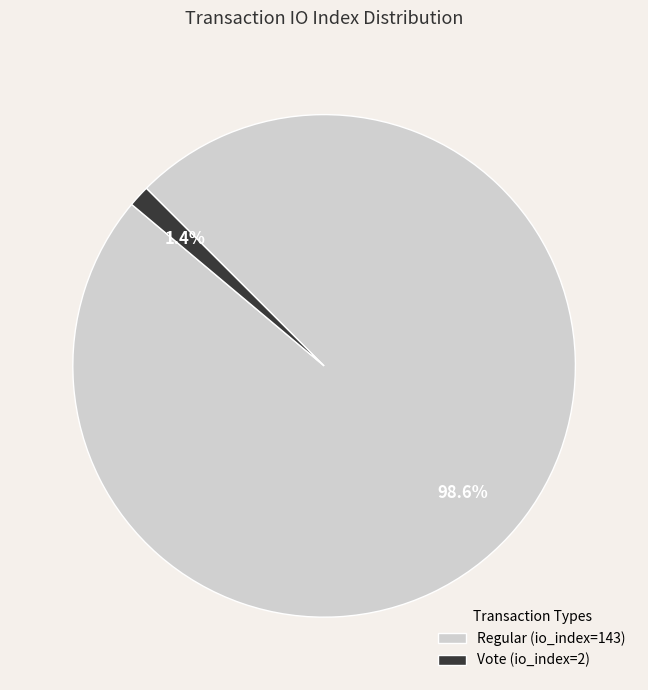

To the nearest percent, what portion does Regular (io_index=143) represent?

99%